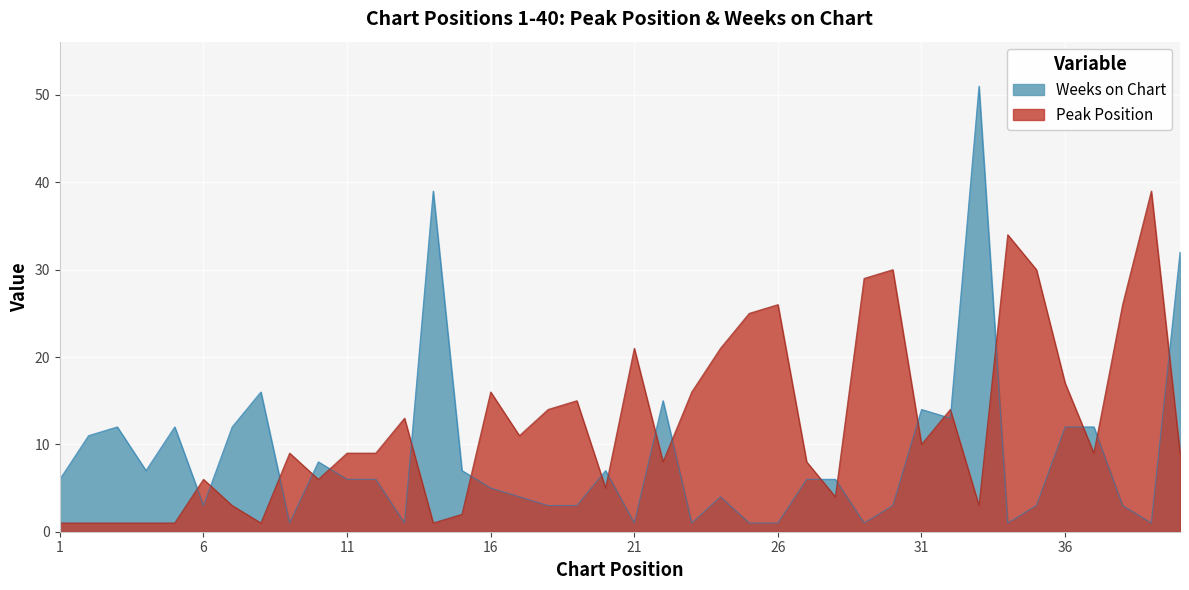

List the series in order of their peak value, highest first.

Weeks on Chart, Peak Position